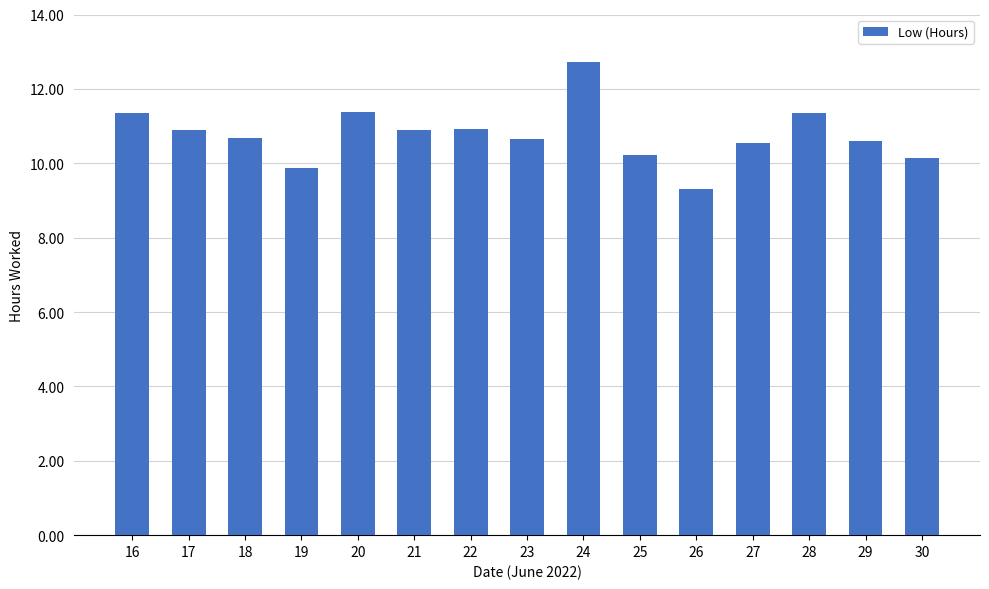

Approximately how many times larger is the value at 28 compared to 22?

1.0